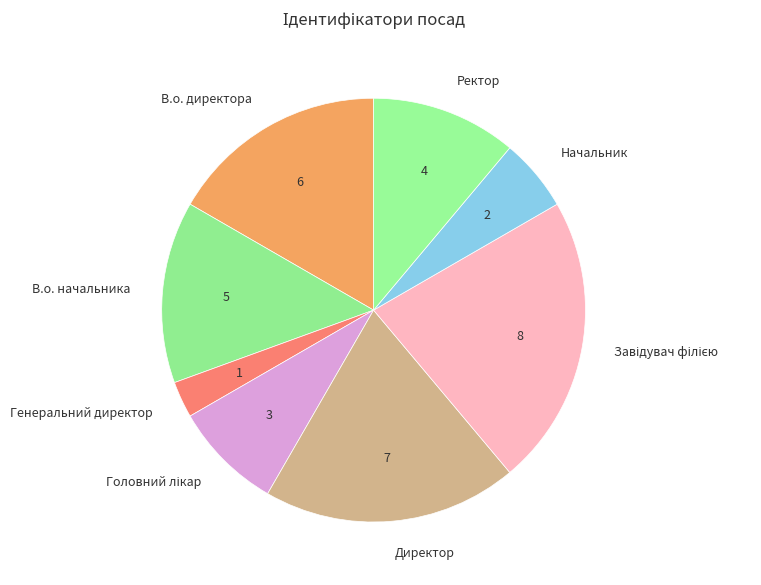

Which slice is the smallest?

Генеральний директор